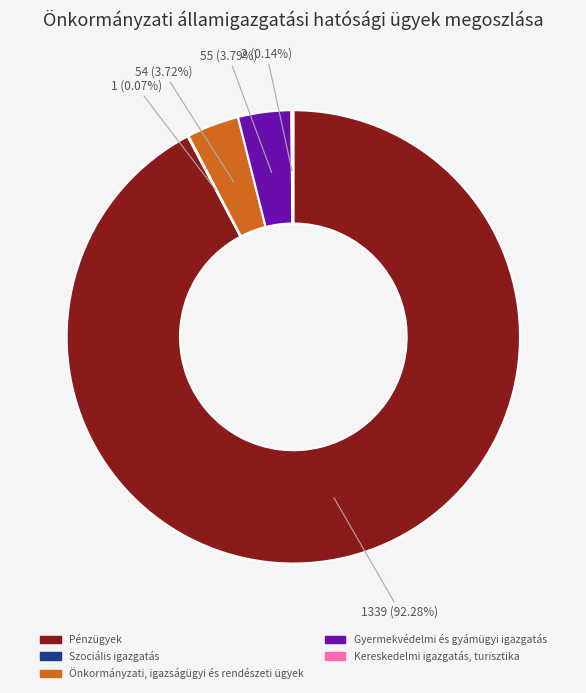

Does any single category account for the majority?

Yes